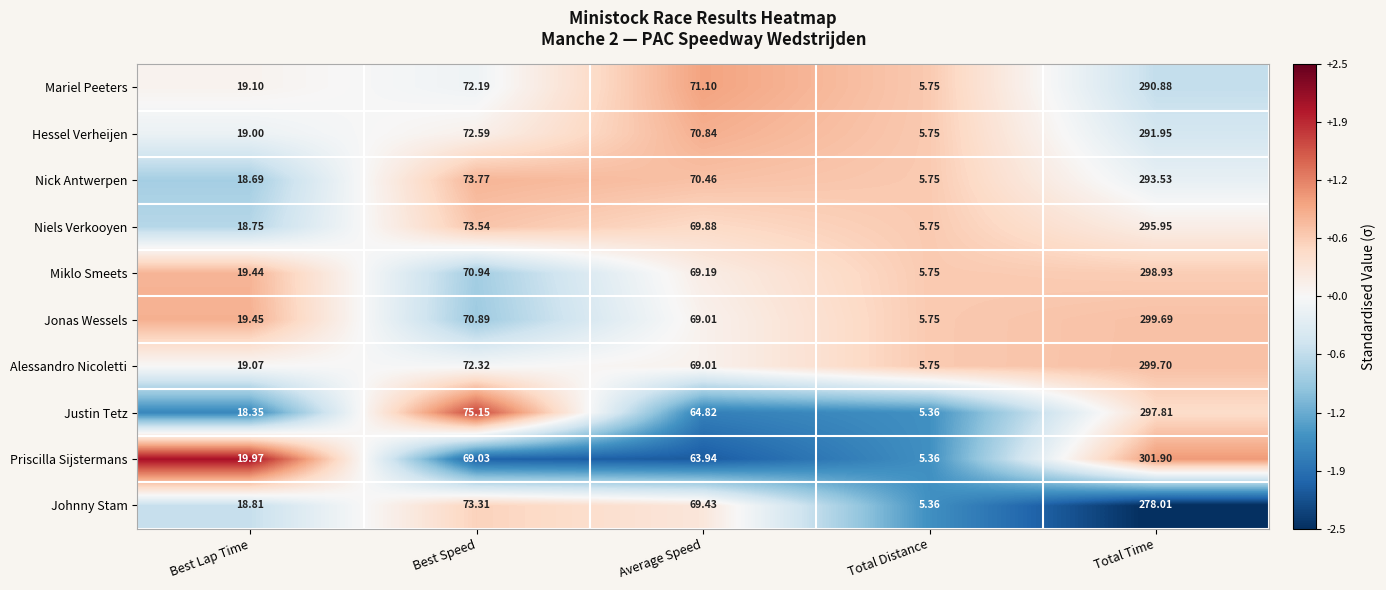

Which category has the highest value across all series?

Total Time